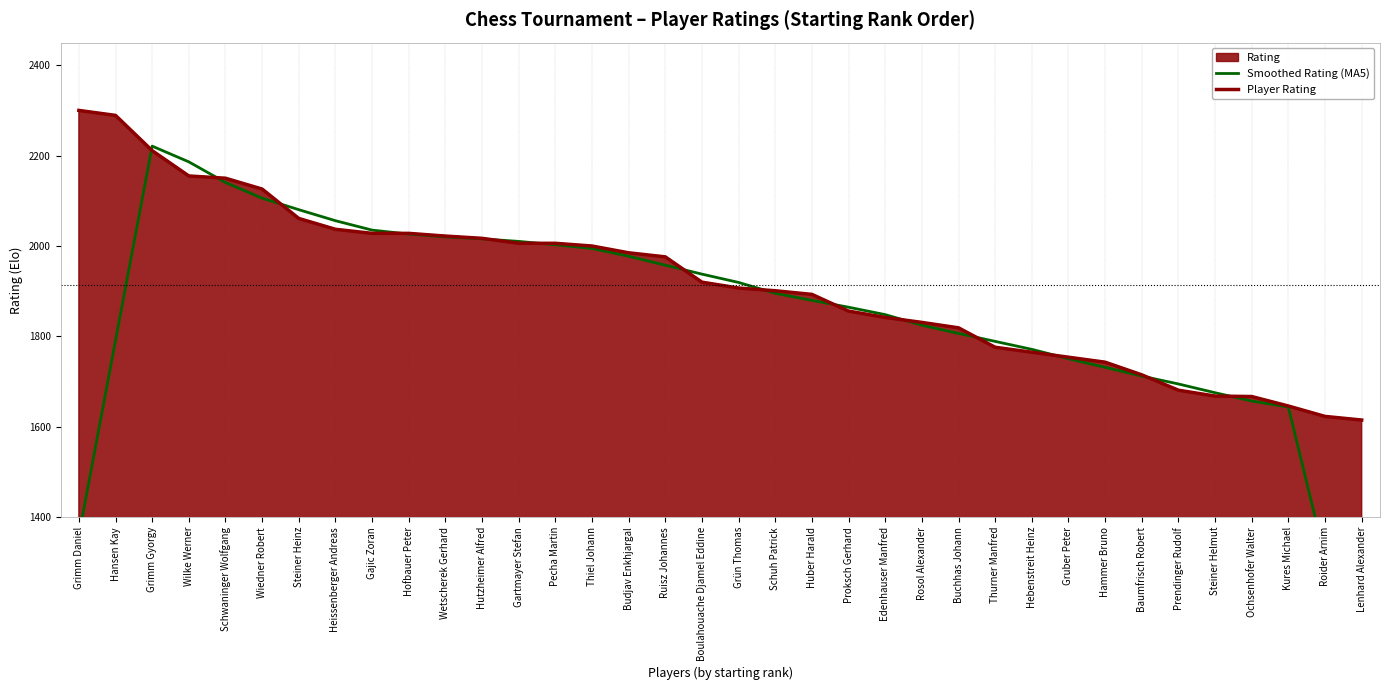

At which category does the chart reach its peak across all series?

Grimm Daniel